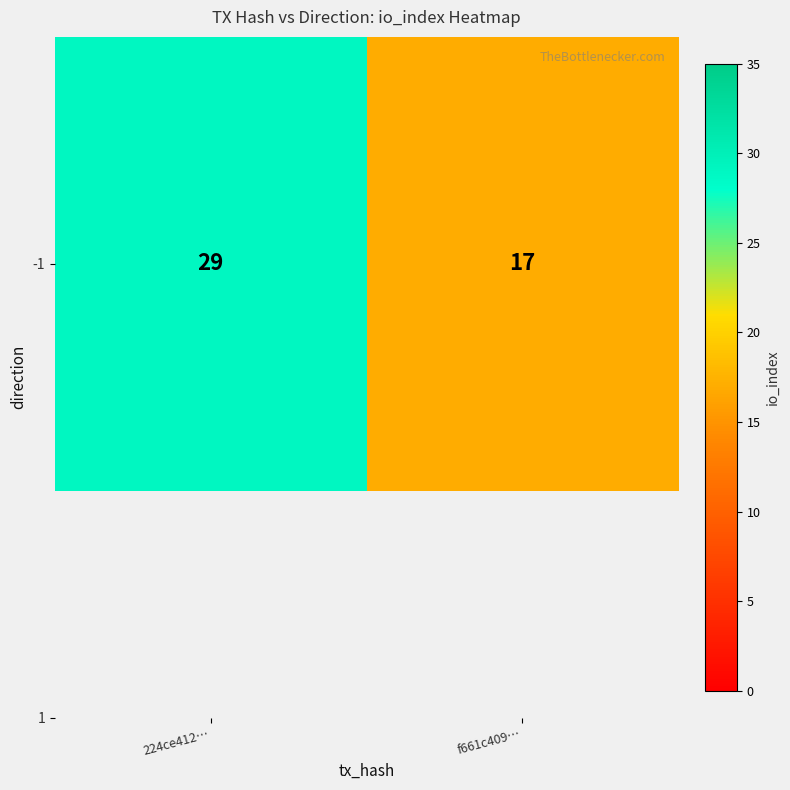

What is the ratio of the value at 224ce412… to the value at f661c409…?

1.7